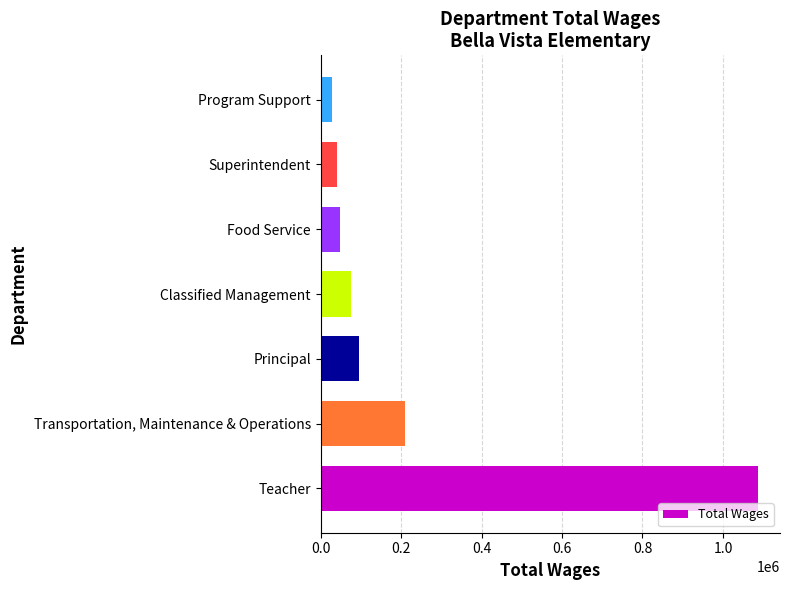

Is it true that the value at Principal is 95550?

True